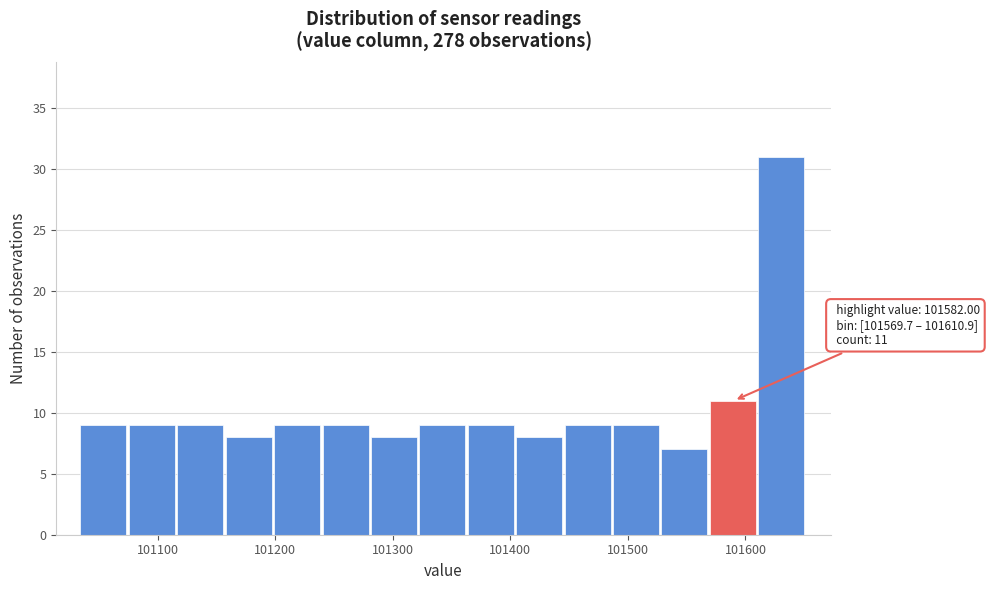

Which range on the x-axis has the tallest bar?

101610 to 101650